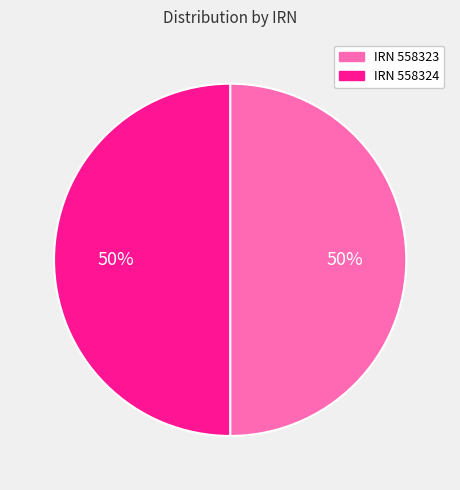

To the nearest percent, what percentage of the pie is IRN 558324?

50%